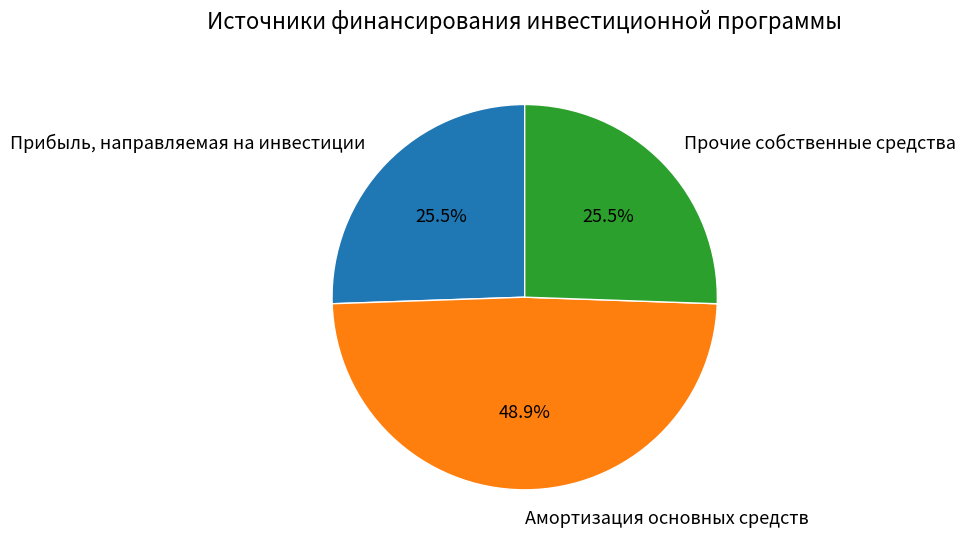

To the nearest percent, what is the difference between the largest and smallest slice percentages?

23%